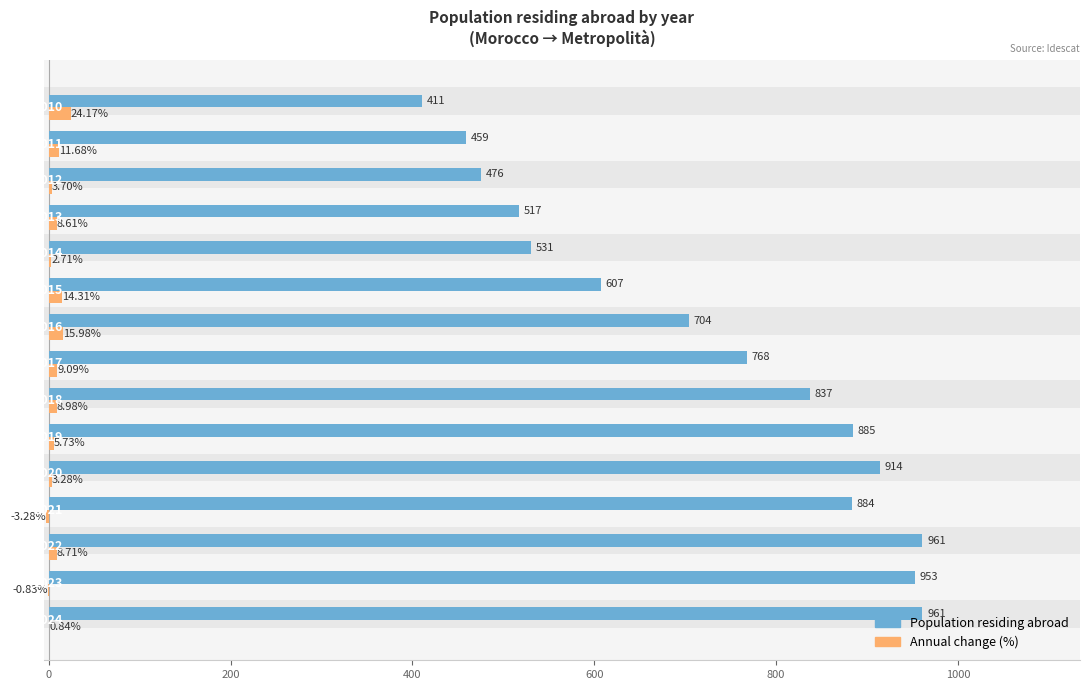

The value of Population residing abroad at 1200 is 383.9. True or false?

False